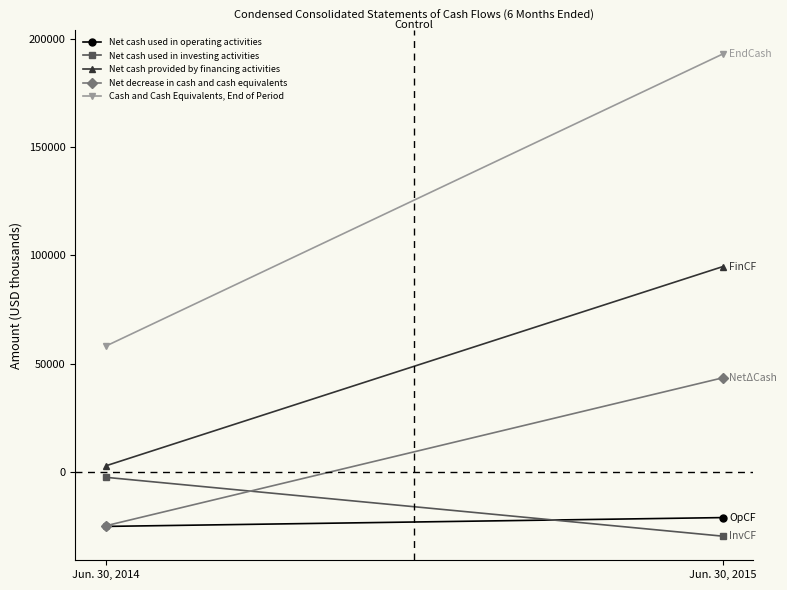

At how many categories does at least one series exceed -24676?

2